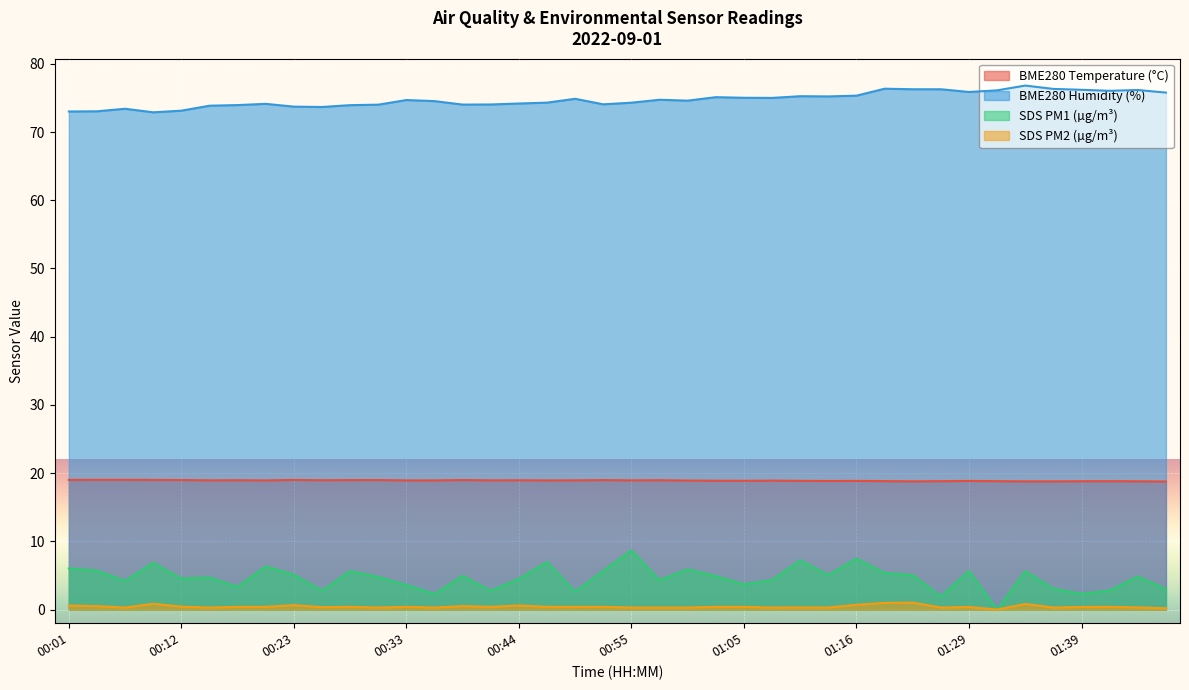

At which category is the sum across all series the highest?

01:16